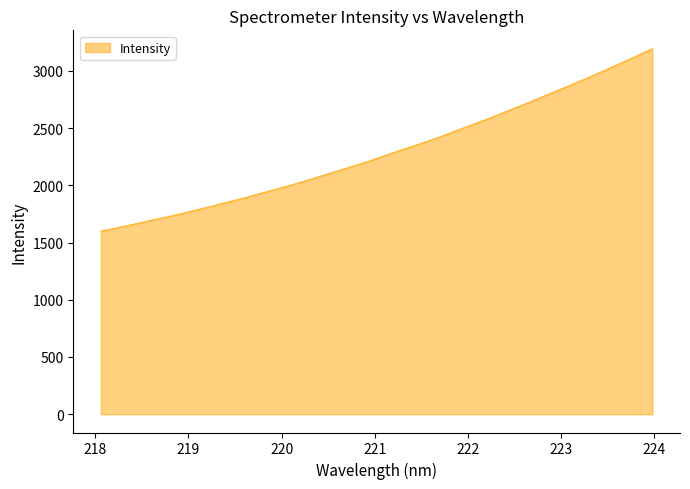

What is the difference between the maximum and minimum values?

1594.4